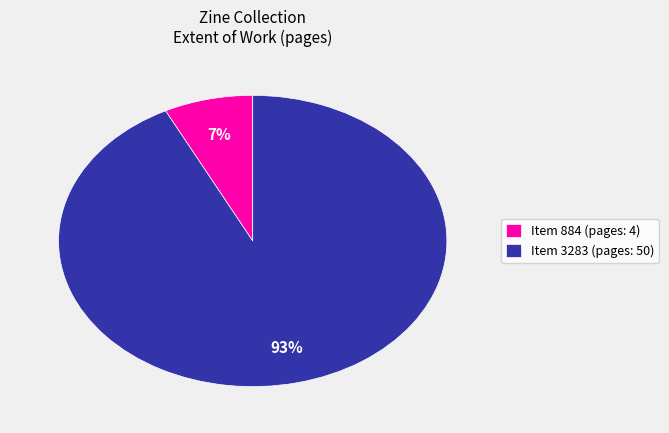

To the nearest percent, what portion does Item 3283 (pages: 50) represent?

93%